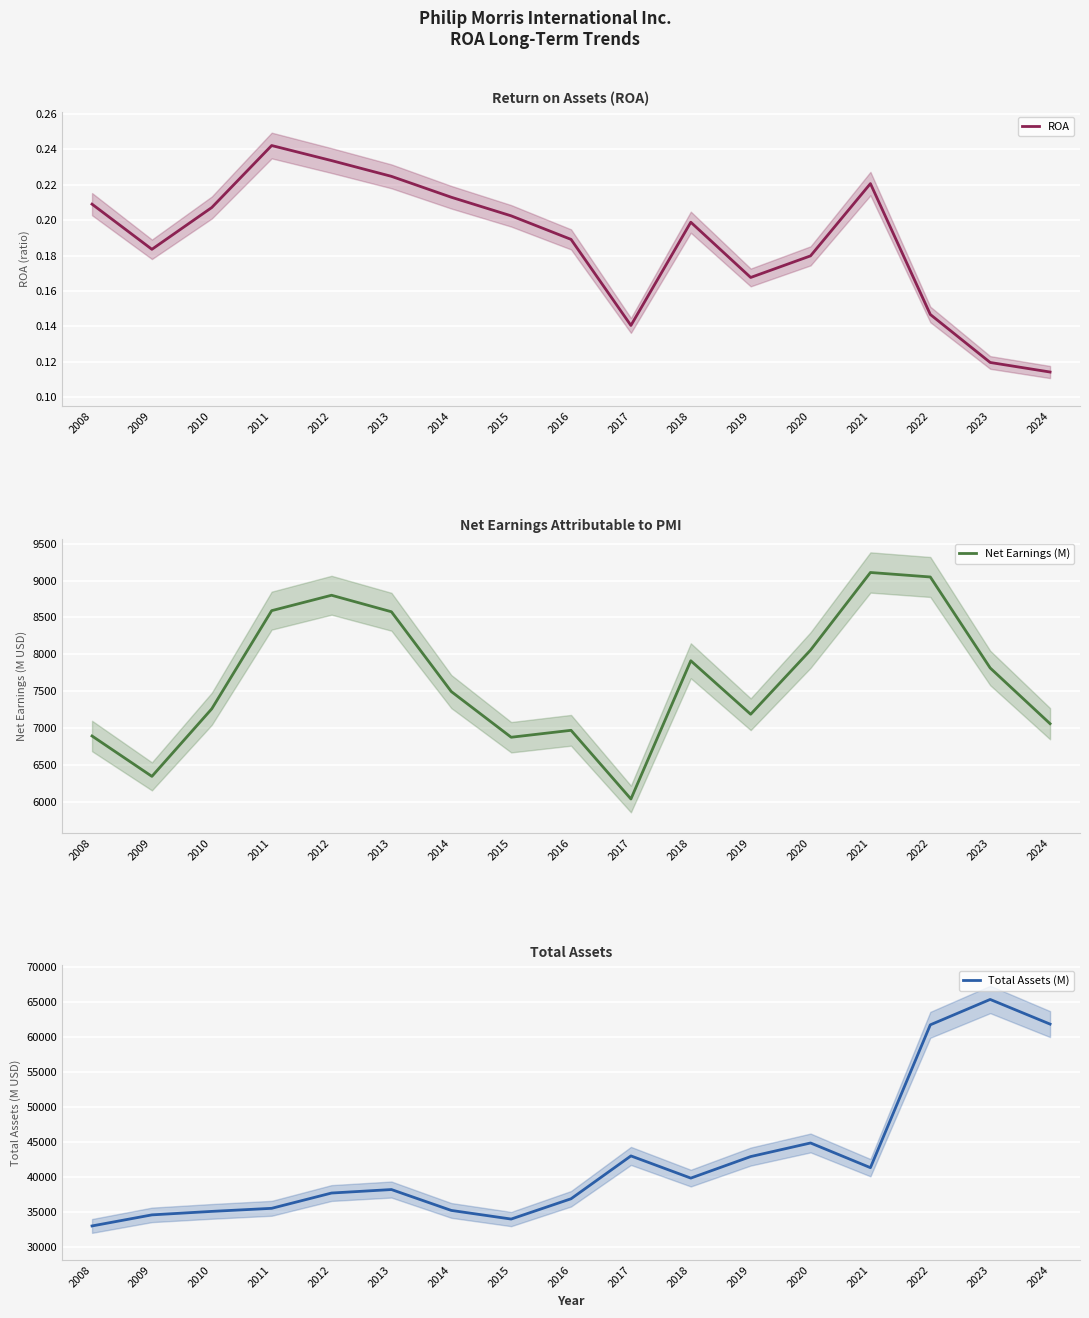

Reading right to left, extract all data points from this chart.

ROA: 2024=0.1	2023=0.1	2022=0.1	2021=0.2	2020=0.2	2019=0.2	2018=0.2	2017=0.1	2016=0.2	2015=0.2	2014=0.2	2013=0.2	2012=0.2	2011=0.2	2010=0.2	2009=0.2	2008=0.2
Net Earnings (M): 2024=7057.0	2023=7813.0	2022=9048.0	2021=9109.0	2020=8056.0	2019=7185.0	2018=7911.0	2017=6035.0	2016=6967.0	2015=6873.0	2014=7493.0	2013=8576.0	2012=8800.0	2011=8591.0	2010=7259.0	2009=6342.0	2008=6890.0
Total Assets (M): 2024=61784.0	2023=65304.0	2022=61681.0	2021=41290.0	2020=44815.0	2019=42875.0	2018=39801.0	2017=42968.0	2016=36851.0	2015=33956.0	2014=35187.0	2013=38168.0	2012=37670.0	2011=35488.0	2010=35050.0	2009=34552.0	2008=32972.0